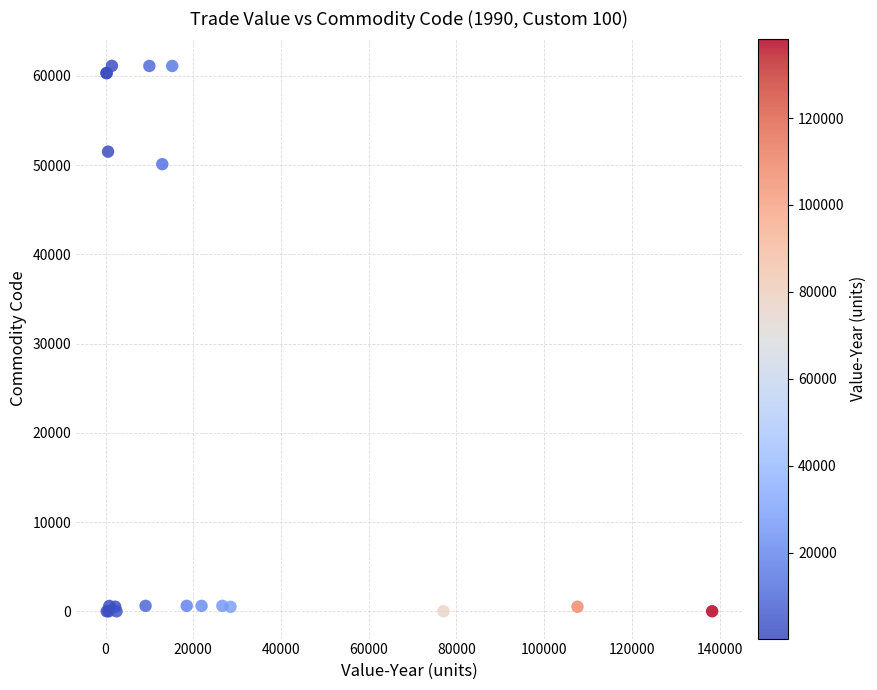

What Y value in the scatter plot is closest to 30558?

50101